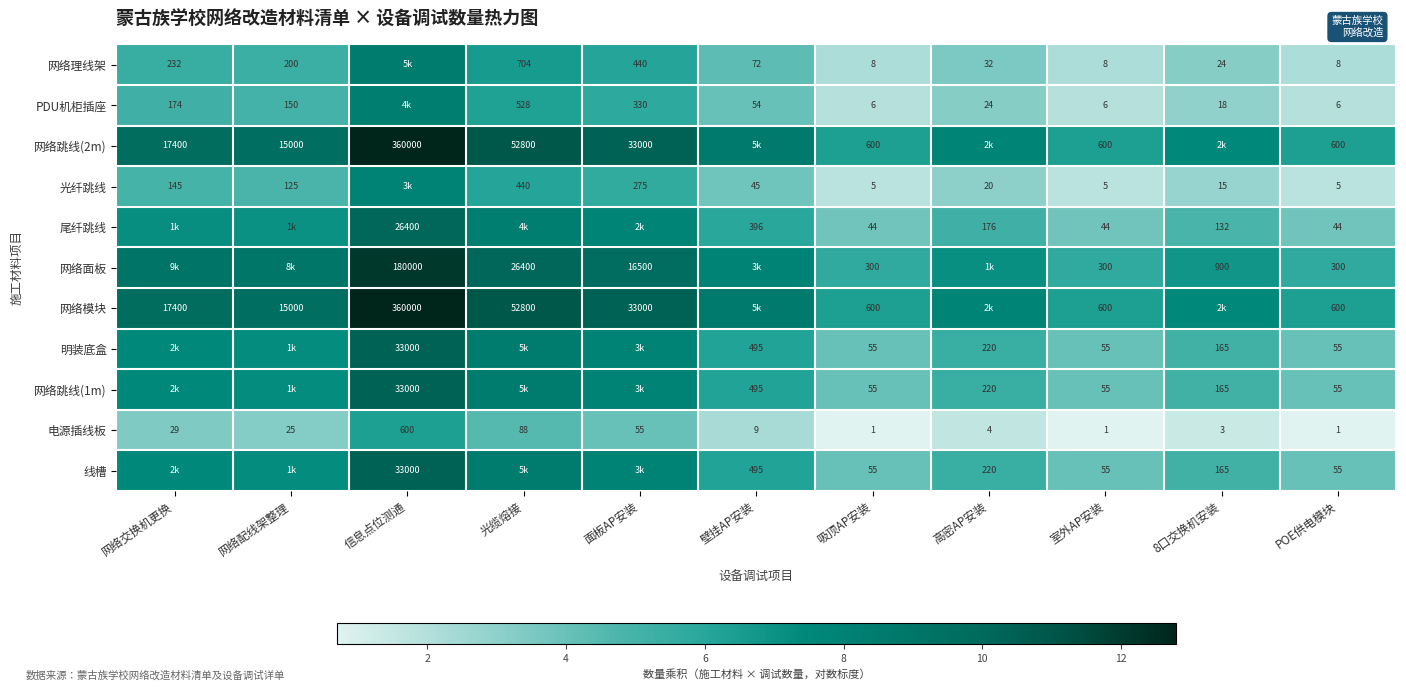

Is the value of 网络面板 at 室外AP安装 greater than the value of 电源插线板 at 网络交换机更换?

Yes